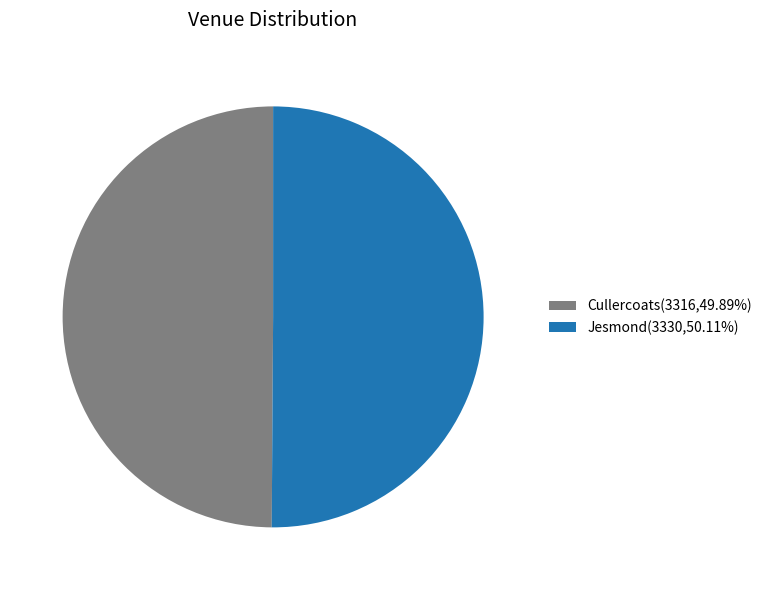

Approximately how many times larger is the value at Cullercoats(3316,49.89%) compared to Jesmond(3330,50.11%)?

1.0